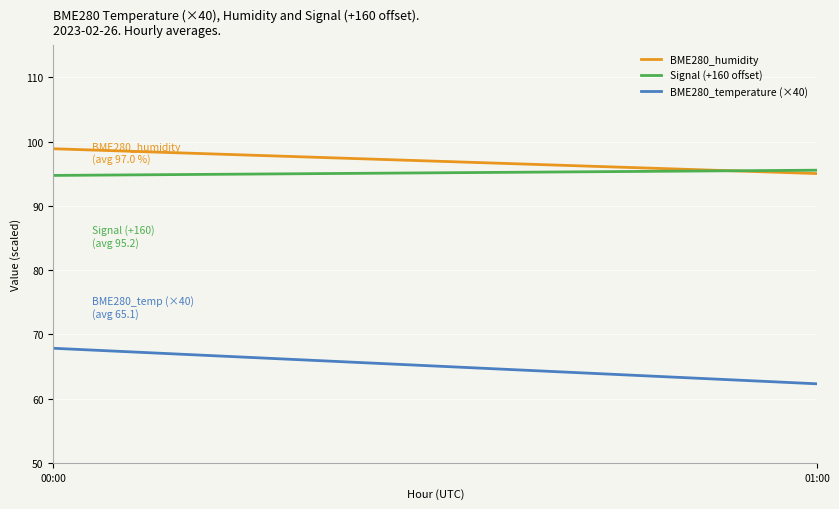

Reading left to right, transcribe all the data shown in this chart.

BME280_humidity: 00:00=98.9	01:00=95.0
Signal (+160 offset): 00:00=94.8	01:00=95.6
BME280_temperature (×40): 00:00=67.8	01:00=62.3